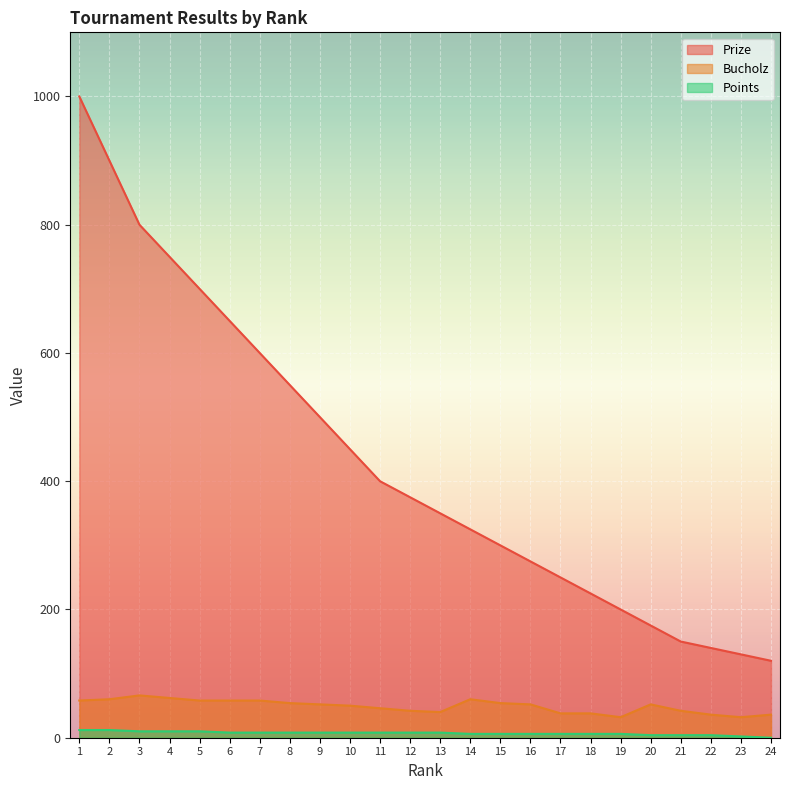

Between 21 and 14, which is larger?

14